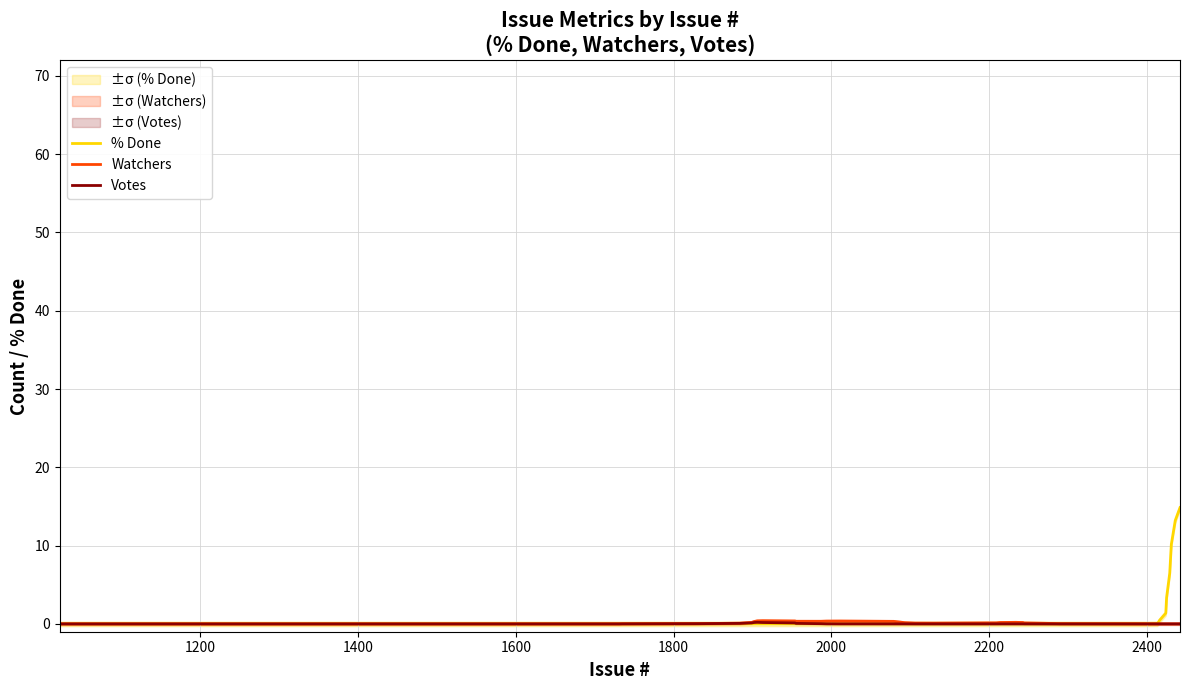

What is the highest value of the % Done series?

14.9